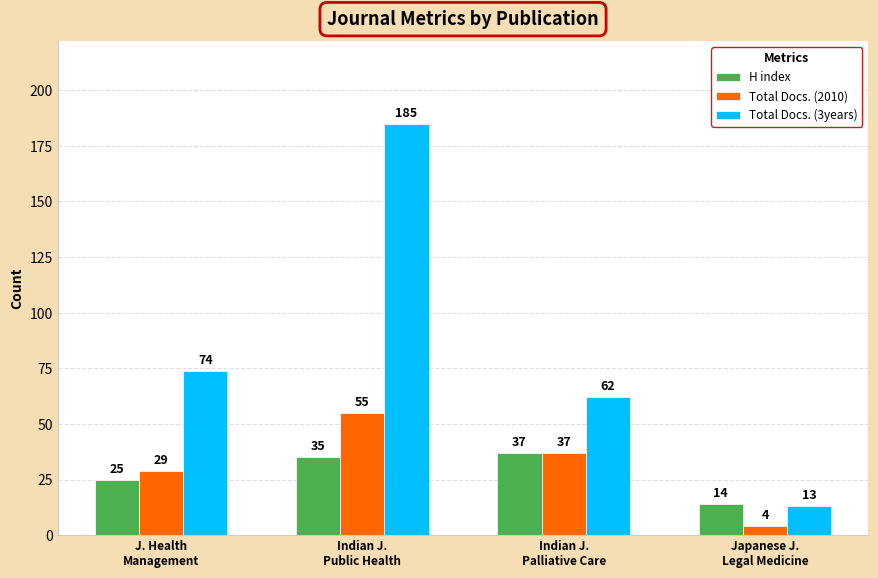

Reading left to right, transcribe all the data shown in this chart.

H index: 25	35	37	14
Total Docs. (2010): 29	55	37	4
Total Docs. (3years): 74	185	62	13